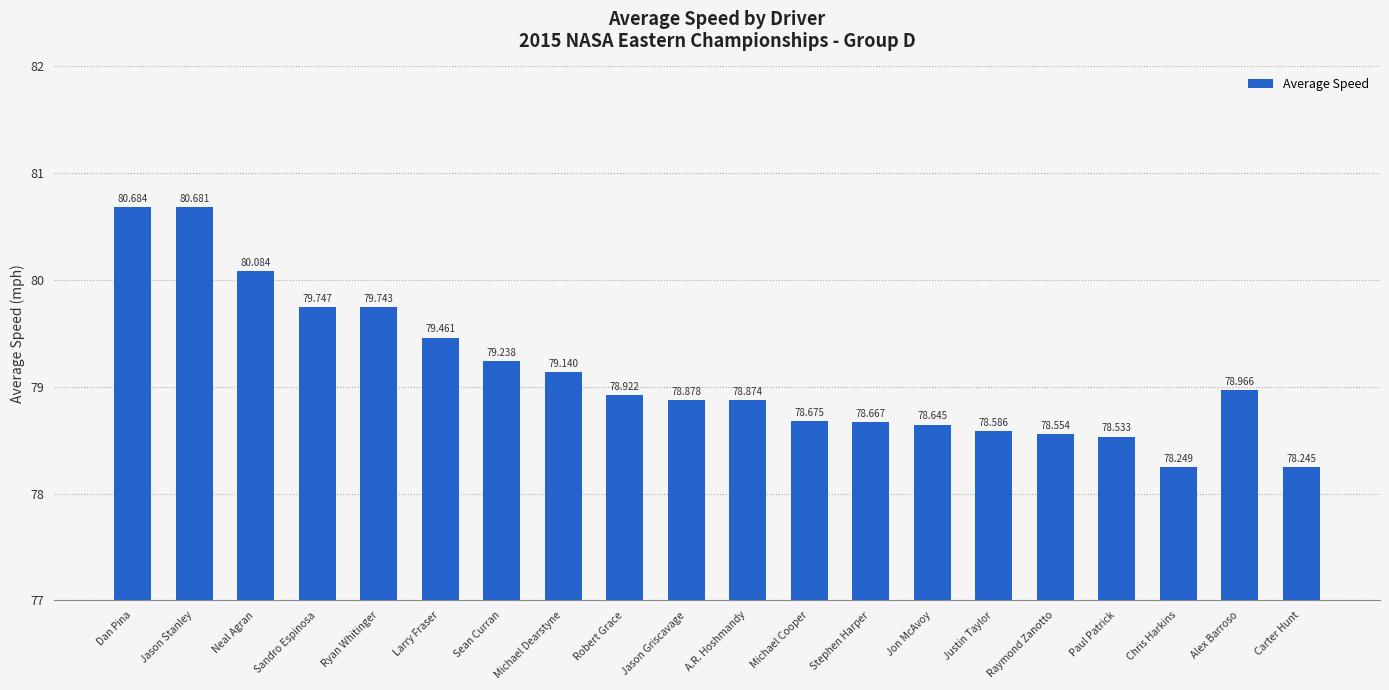

True or false: the data shows 79.2 at Sean Curran.

True